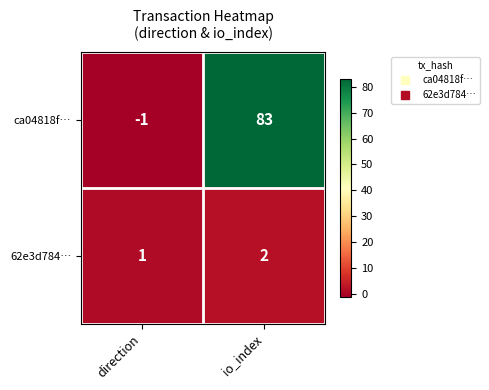

What is the smallest value displayed?

-1